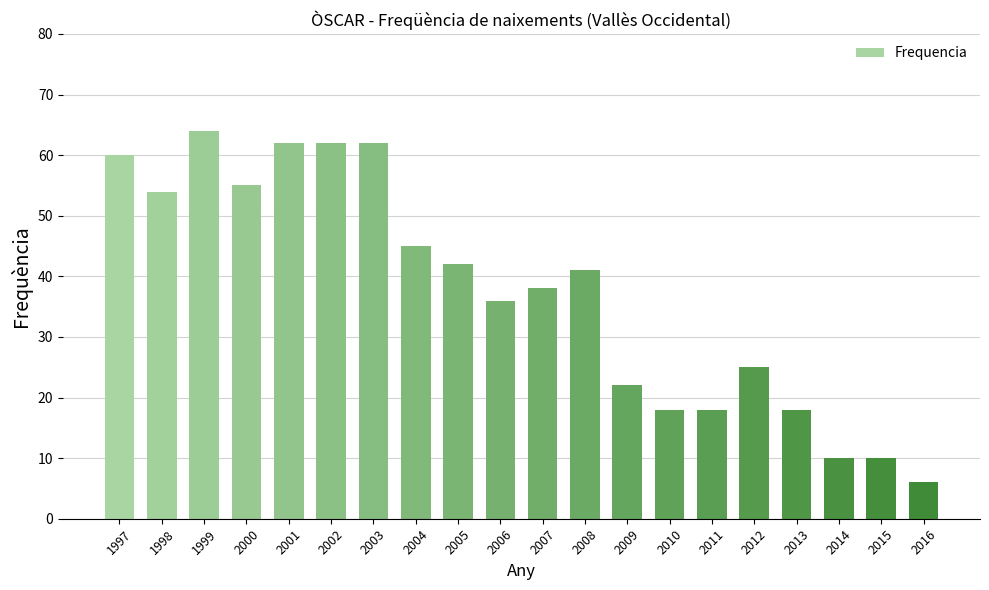

Which label corresponds to the largest value in the chart?

1999